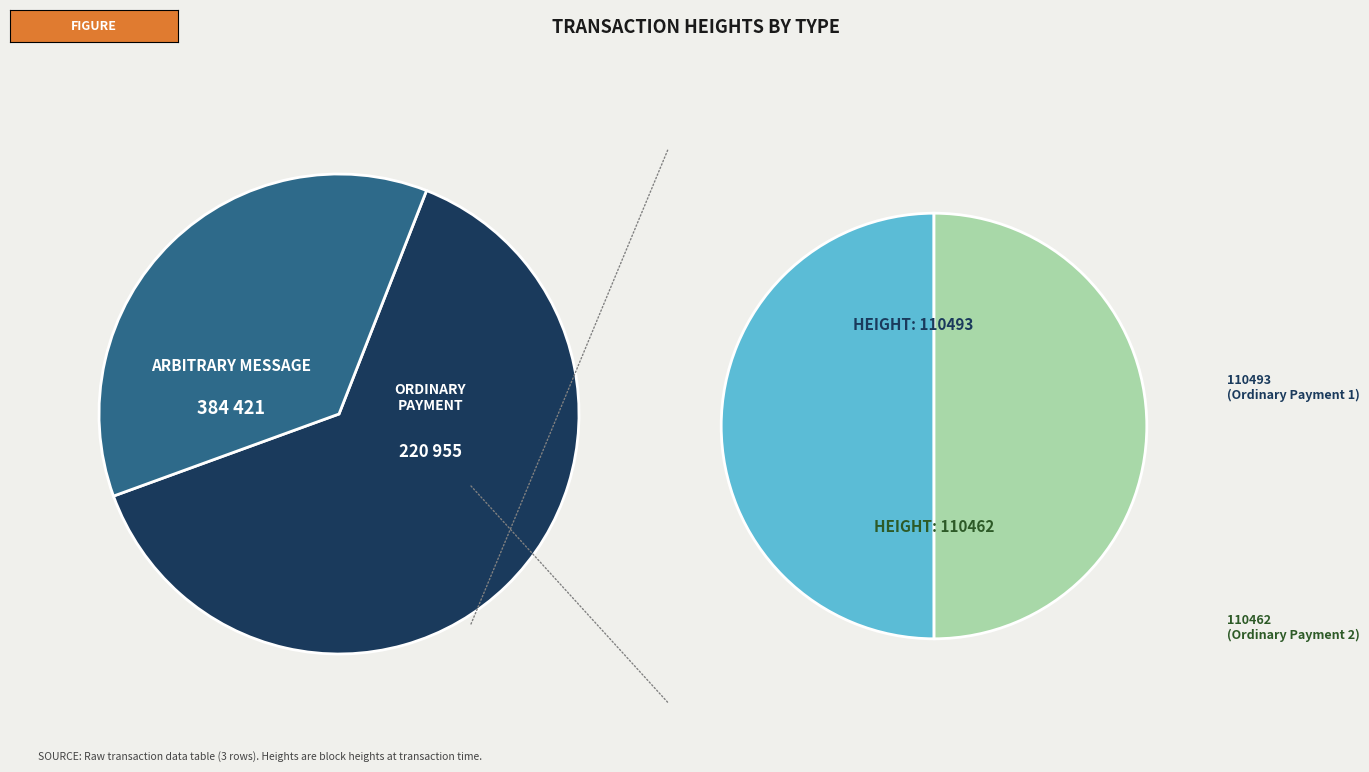

Which slice is the largest?

384421